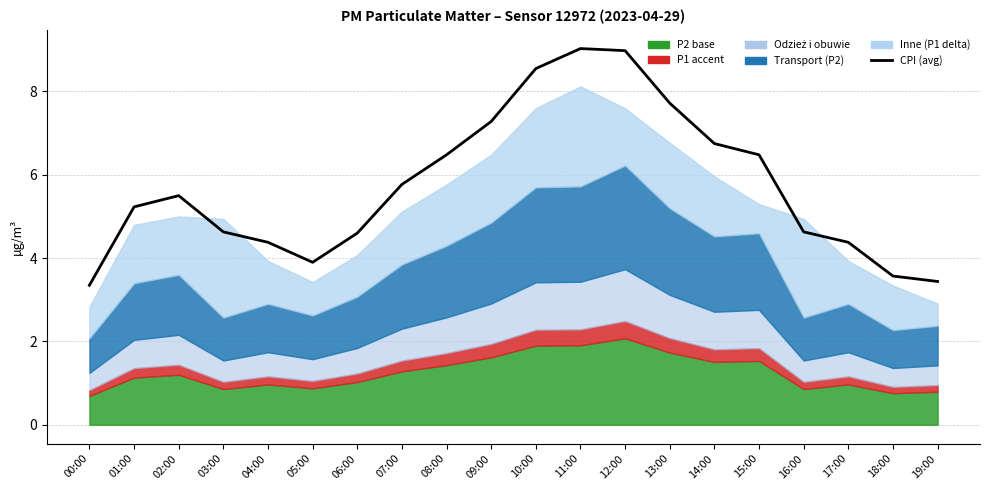

True or false: there are more than 0 points higher than both neighbors.

True